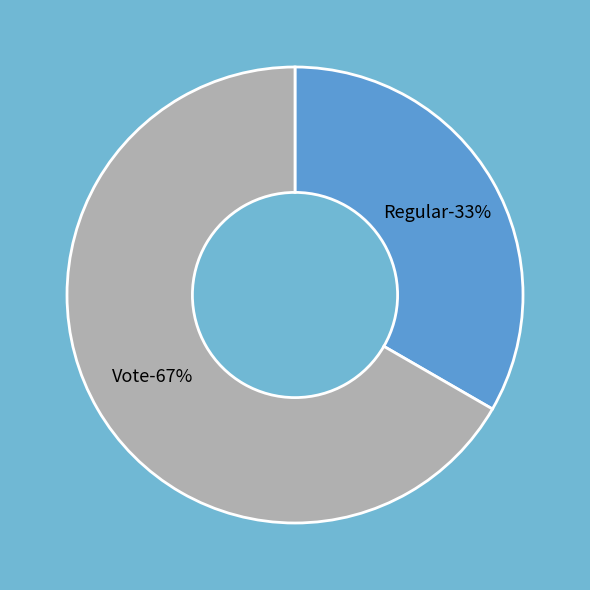

How many segments does this pie chart have?

2